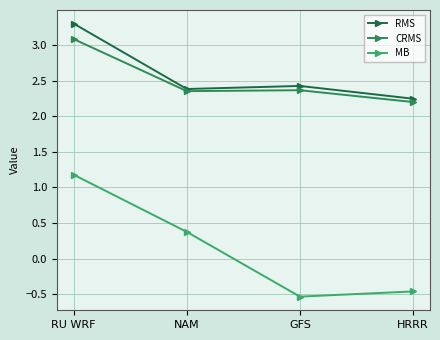

What is the sum of all RMS values?

10.3